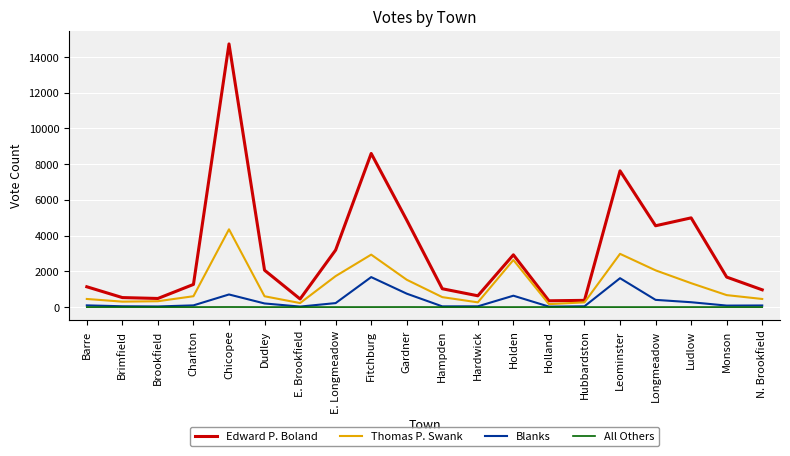

True or false: Edward P. Boland and Blanks cross at least once.

False